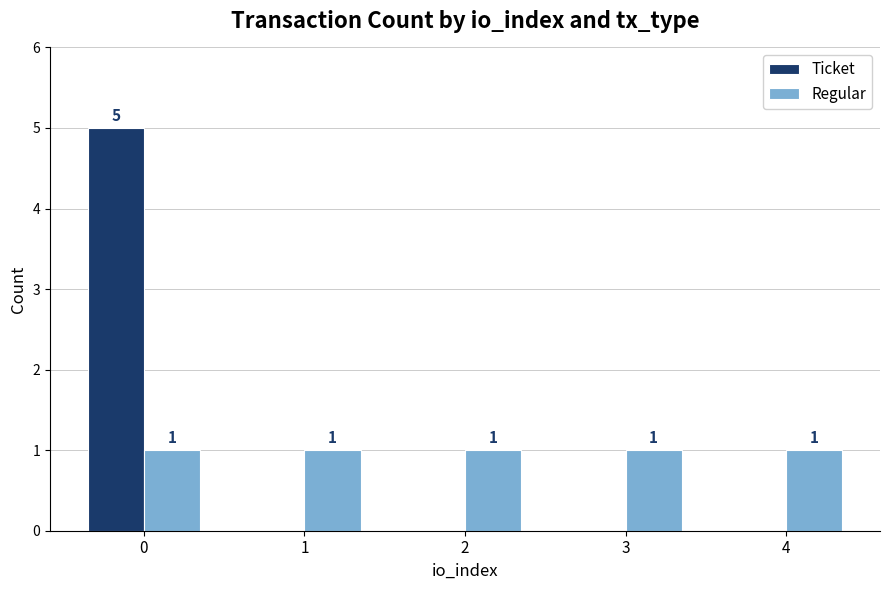

Which series has the largest range (max minus min)?

Ticket